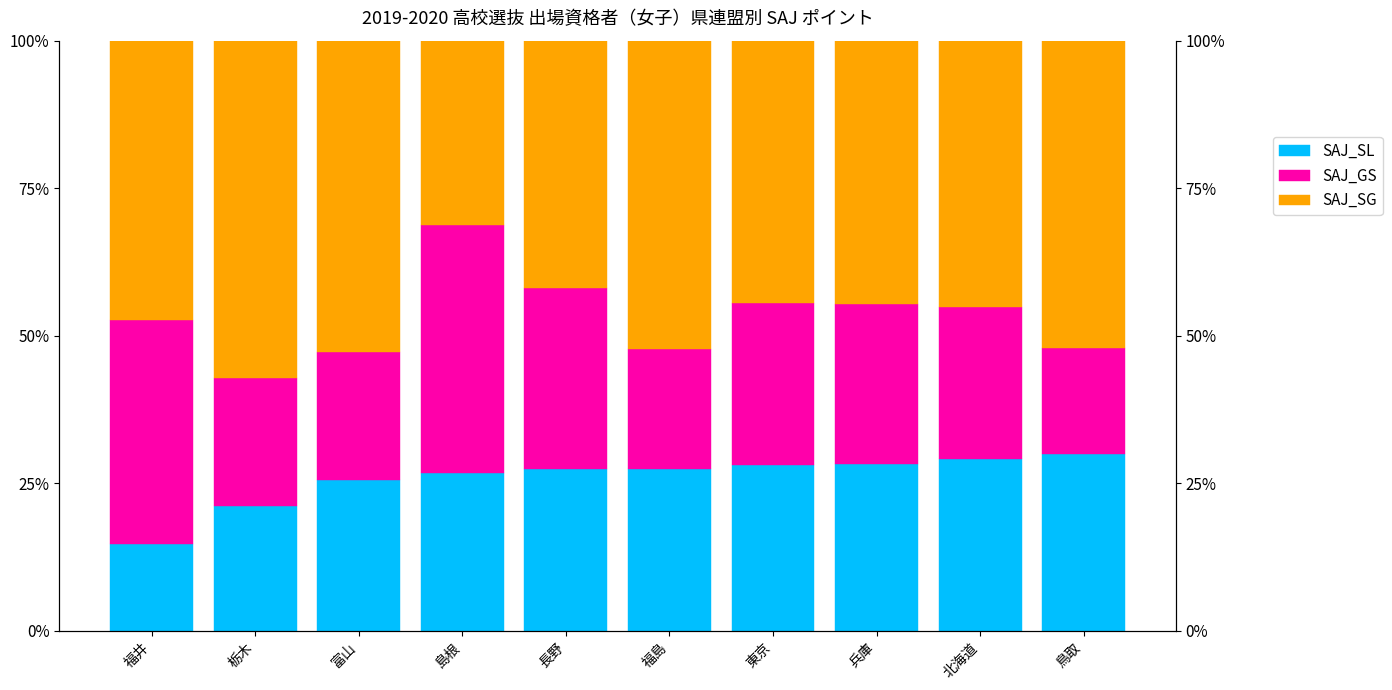

What is the difference between the SAJ_GS values at 福島 and 富山?

1.3